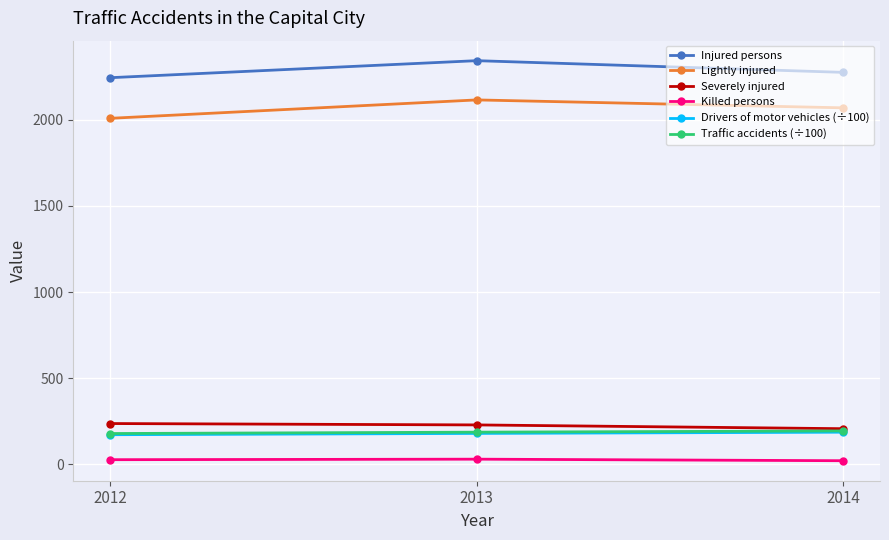

Which series has the largest total across all categories?

Injured persons